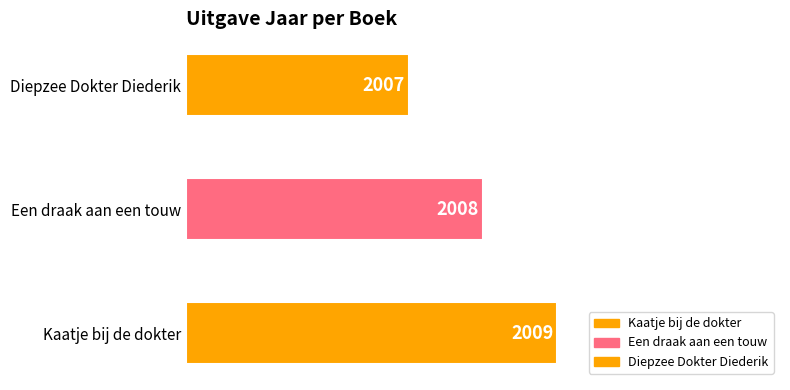

Which has a higher value, Diepzee Dokter Diederik or Een draak aan een touw?

Een draak aan een touw